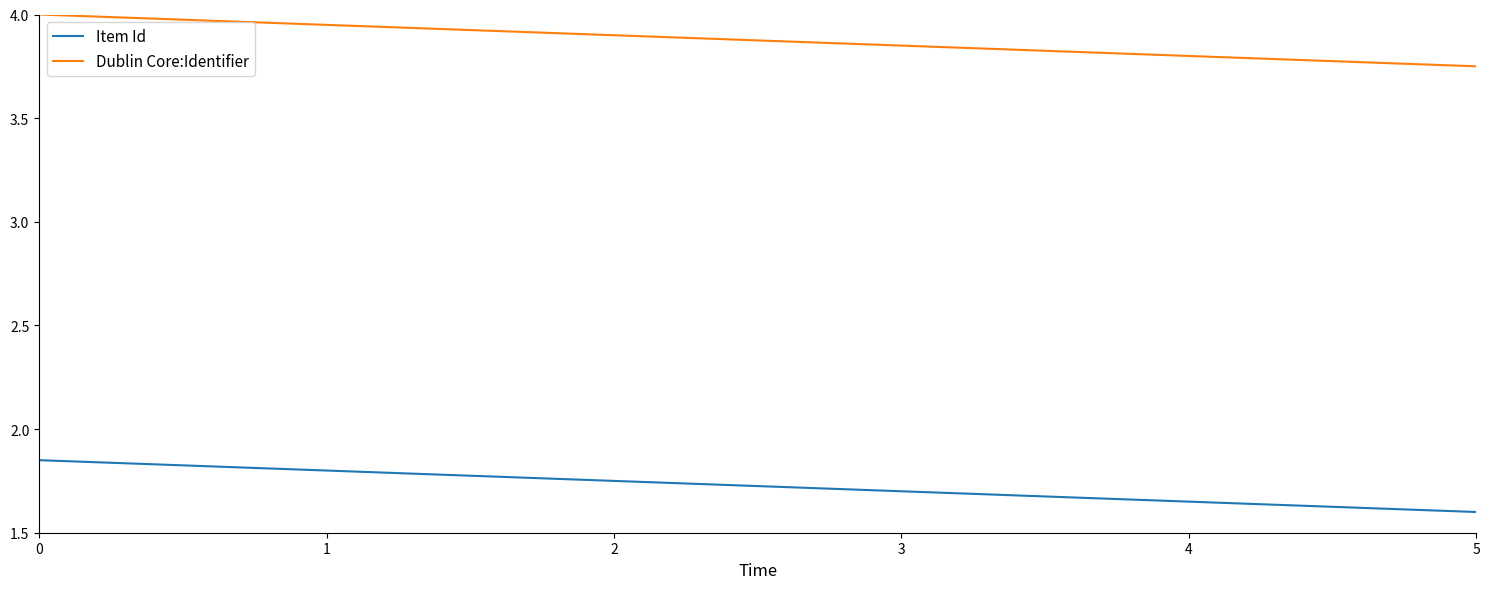

Where is Item Id nearest to the value 1?

5